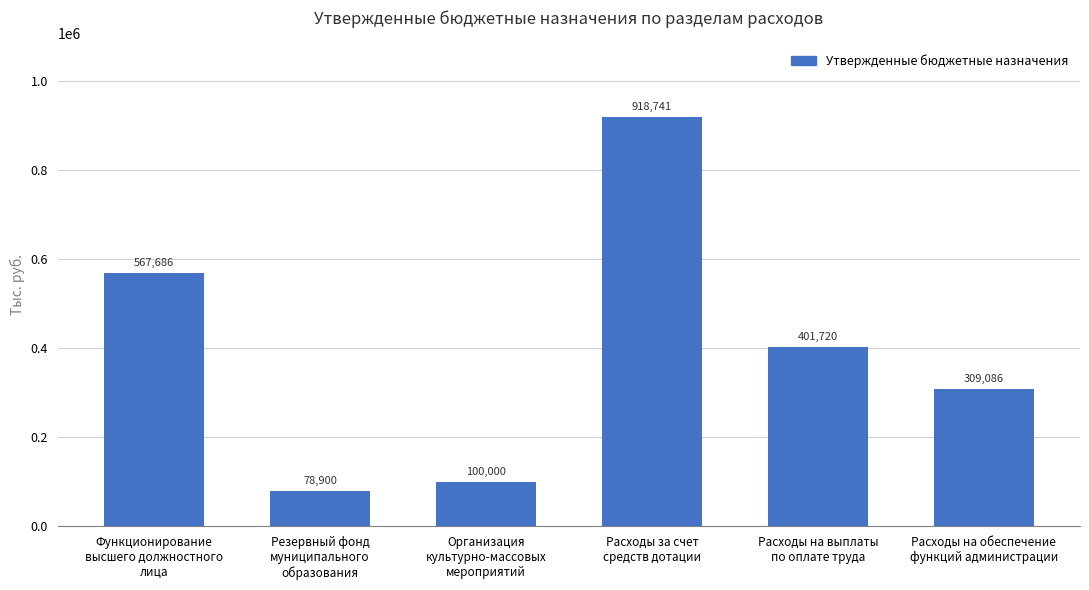

The value at Резервный фонд
муниципального
образования is 78900.0. True or false?

True